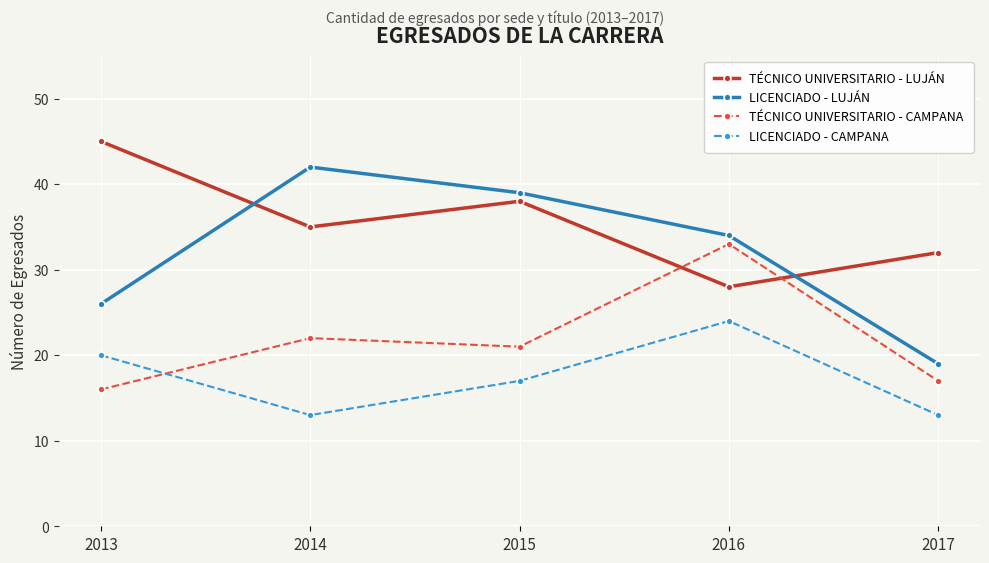

Count the number of categories in the chart.

5